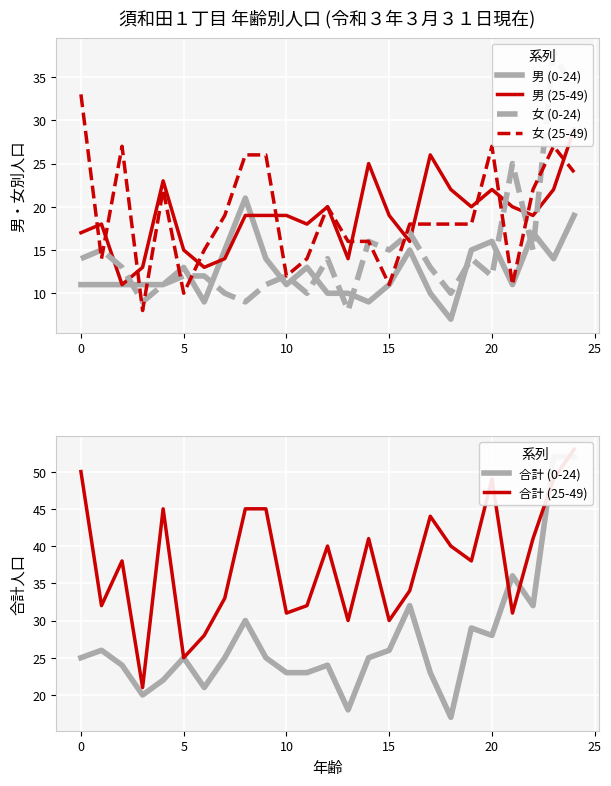

What is the average value of the 合計 (0-24) series?

27